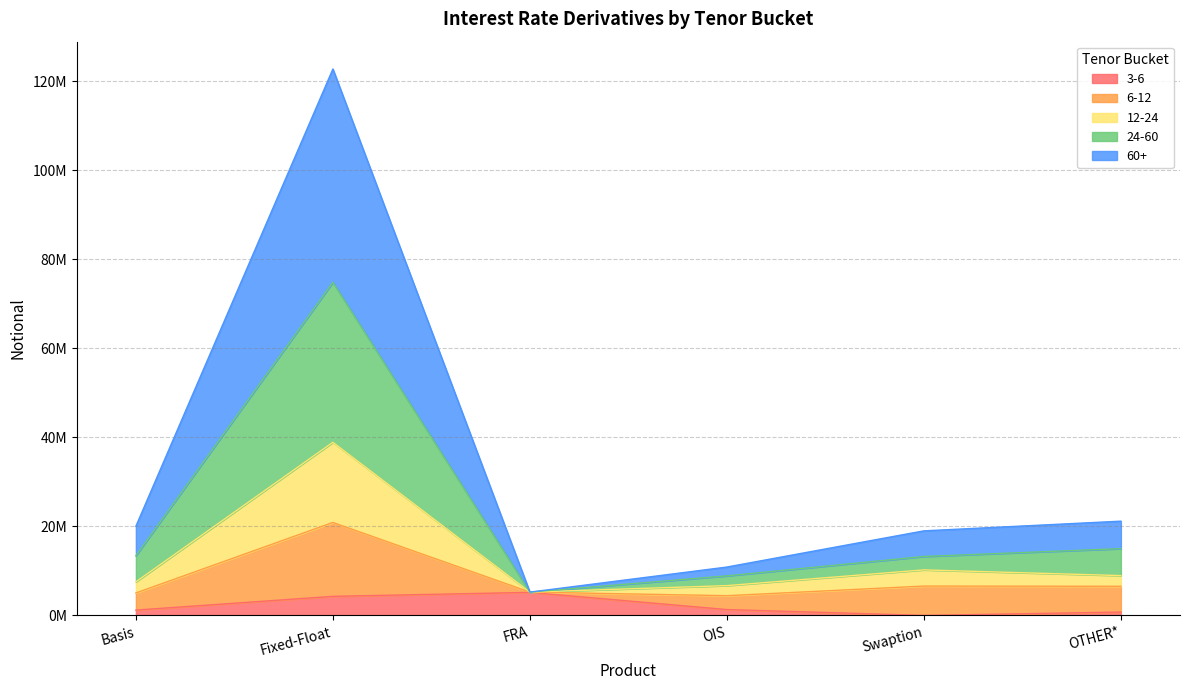

Does the chart display data point markers on the line(s)?

No